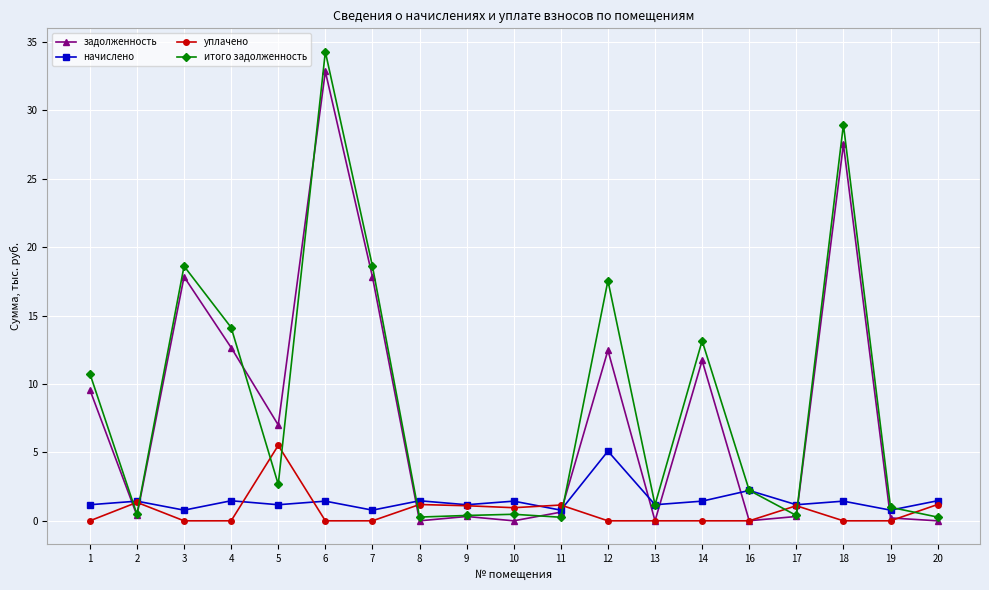

Between 8 and 18, which series saw the biggest shift?

итого задолженность